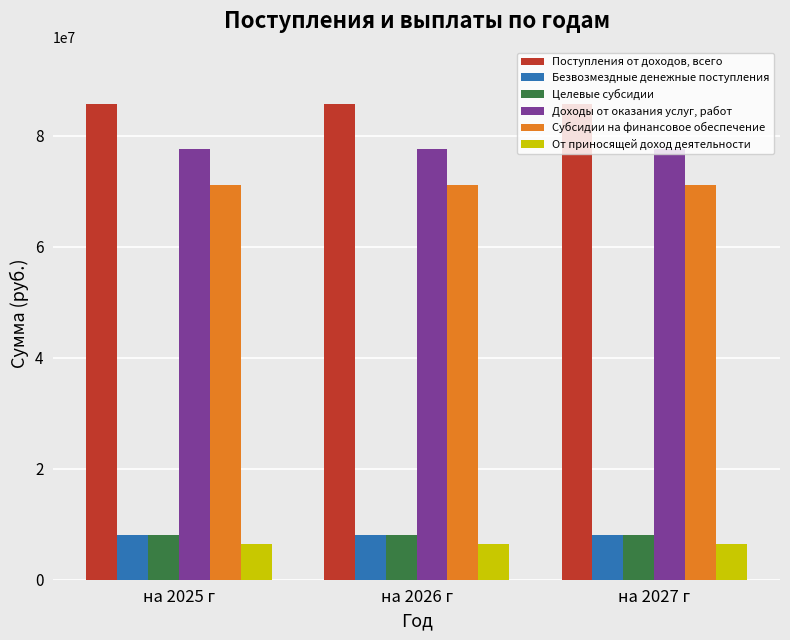

What is the minimum value shown in the chart?

6468000.0